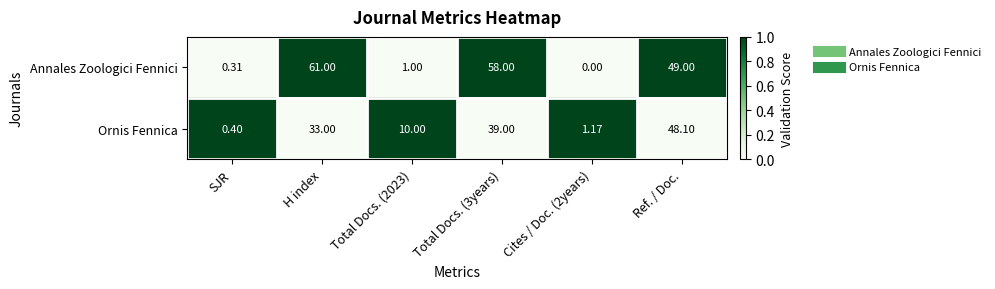

Which category has the lowest value in the Ornis Fennica series?

SJR